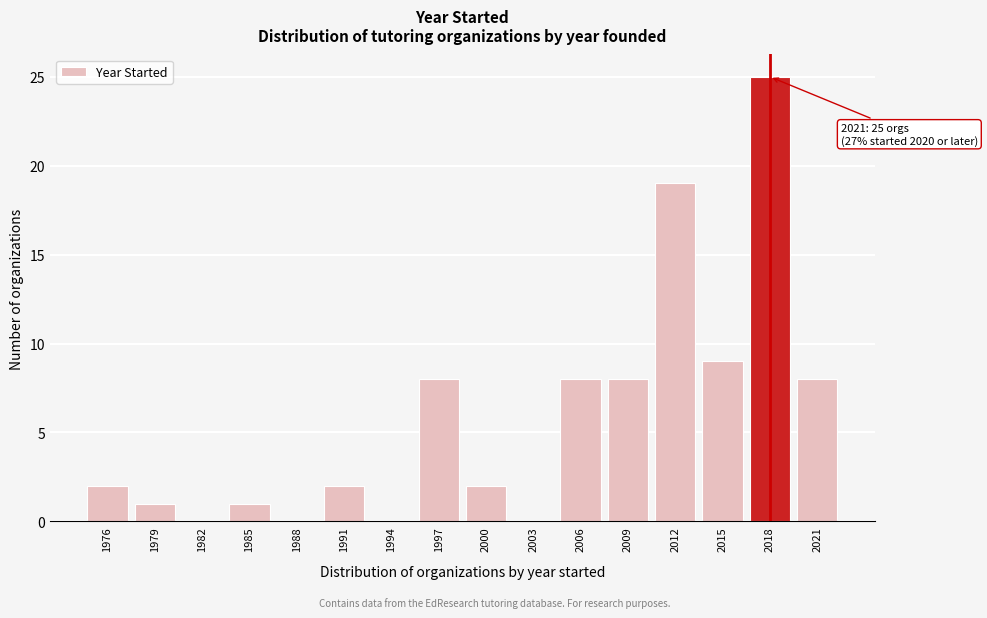

Reading left to right, list all the values displayed in this chart.

1976=2	1979=1	1982=0	1985=1	1988=0	1991=2	1994=0	1997=8	2000=2	2003=0	2006=8	2009=8	2012=19	2015=9	2018=25	2021=8